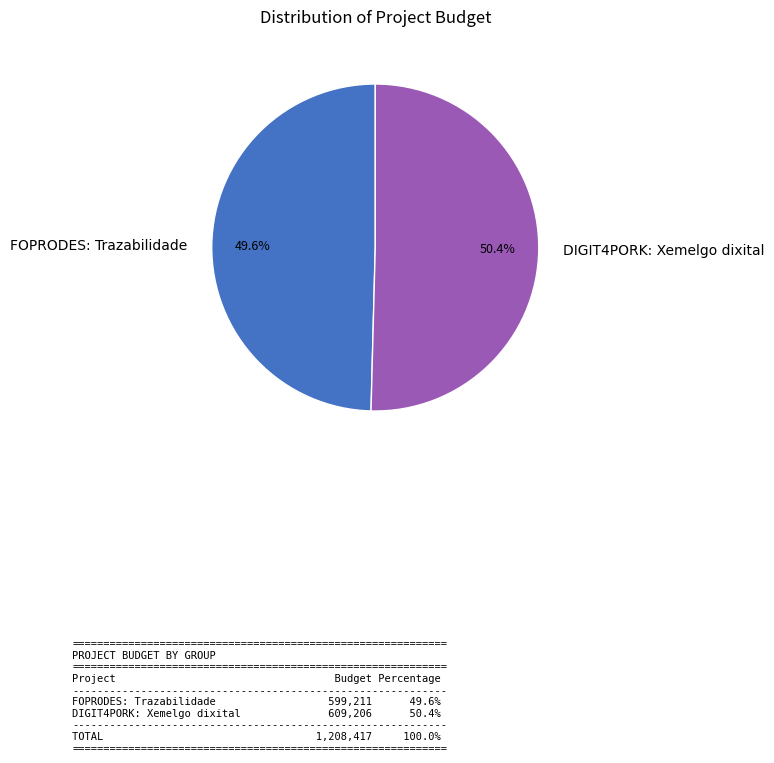

How many slices are in this pie chart?

2